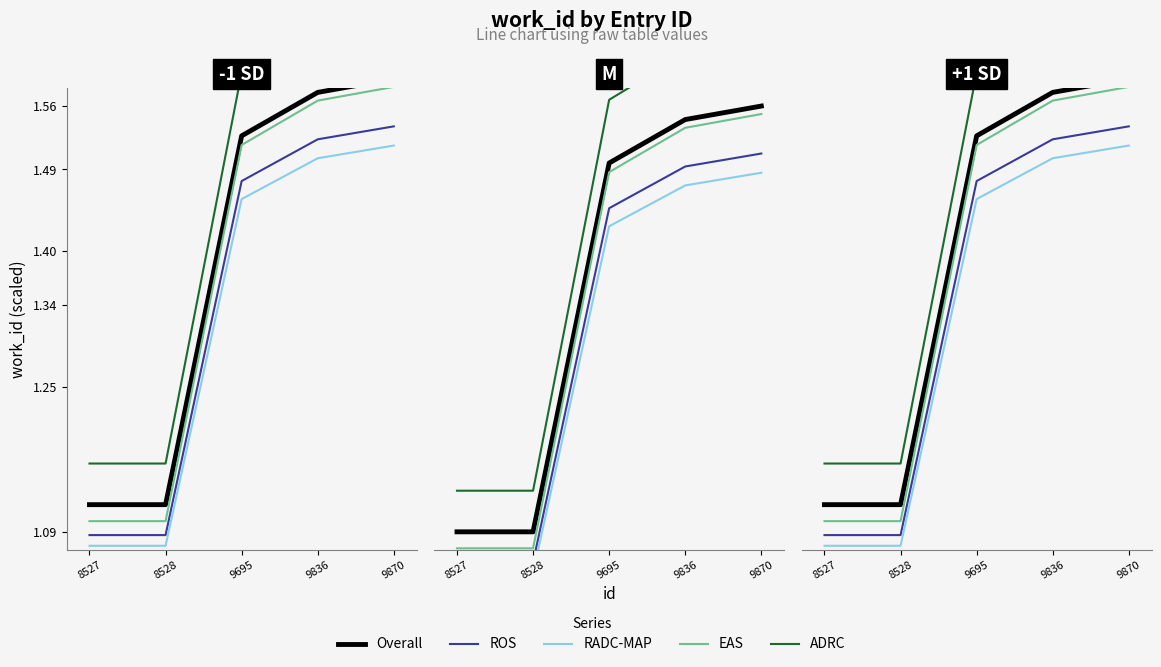

What is the difference between the second highest and minimum values in the EAS series?

0.5